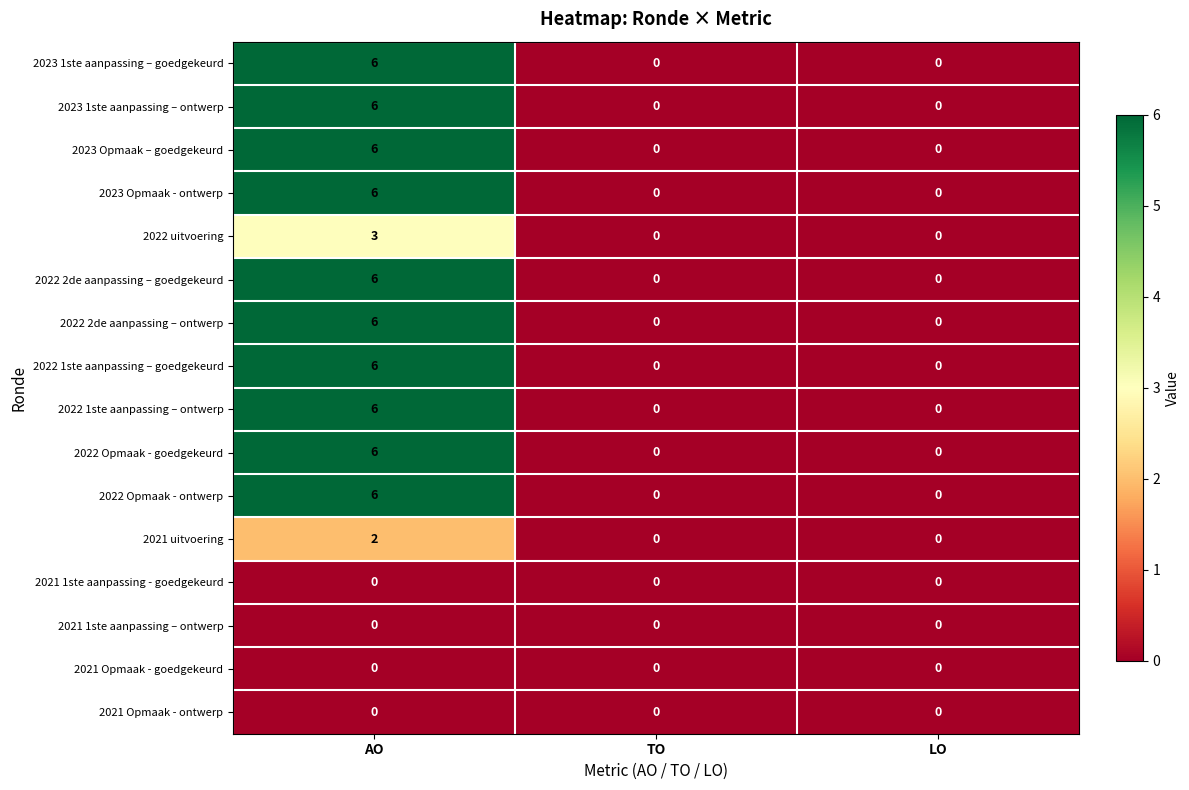

What is the difference between the highest and lowest values at AO?

6